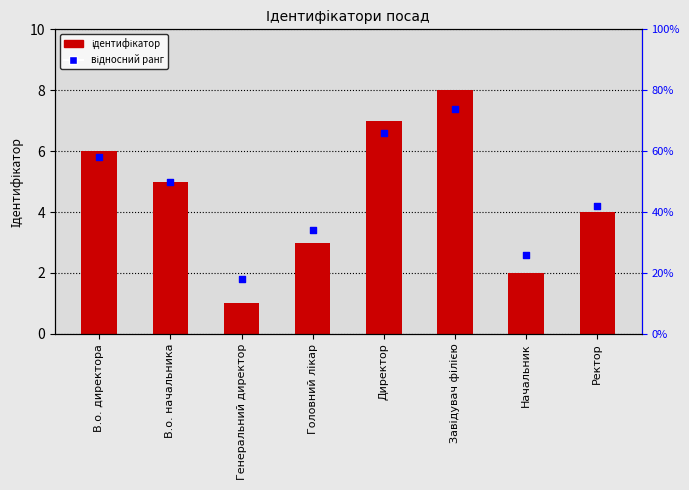

Which series has the widest spread of Y values?

Ідентифікатор